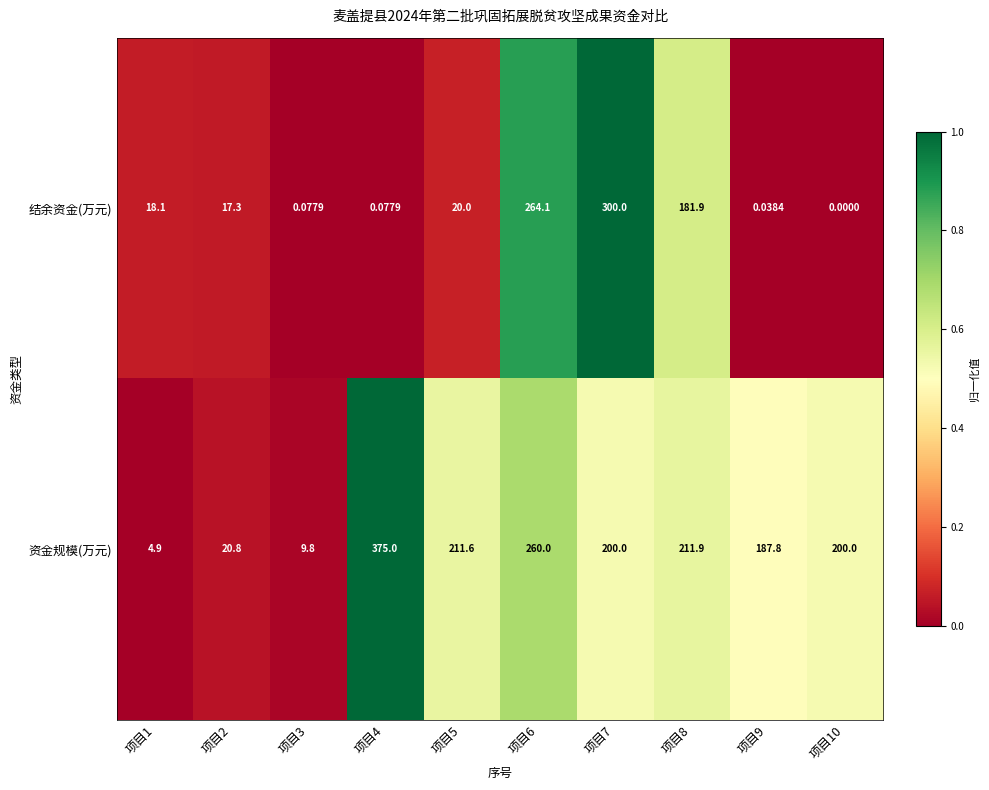

Which series changed the most between 项目1 and 项目5?

资金规模(万元)